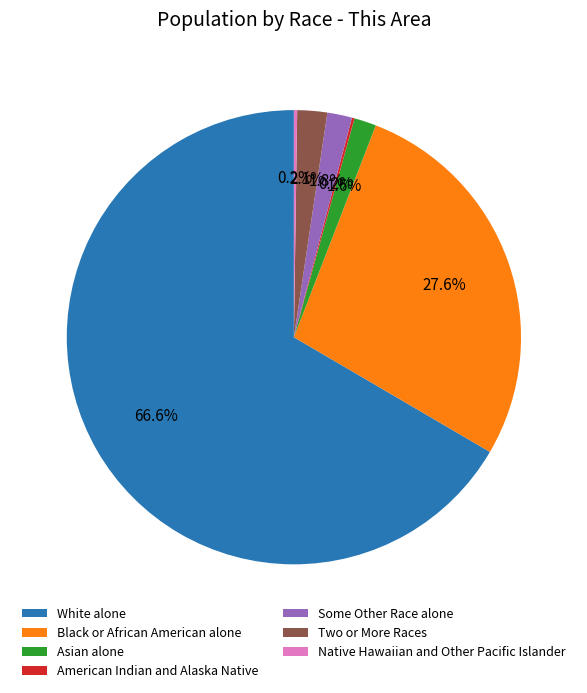

True or false: Black or African American alone accounts for 28% of the total.

True